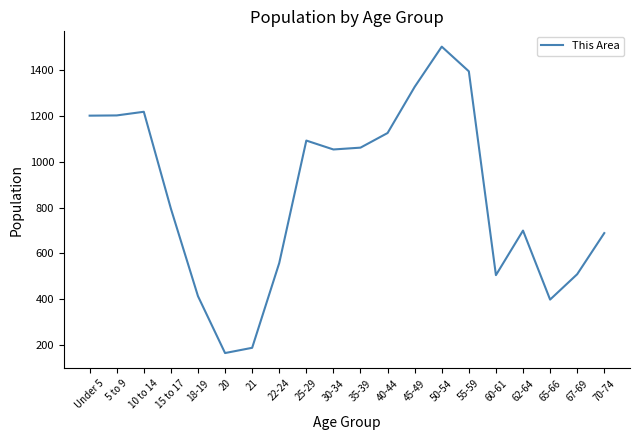

How many interior local peaks (higher than both neighbors) does the data have?

4